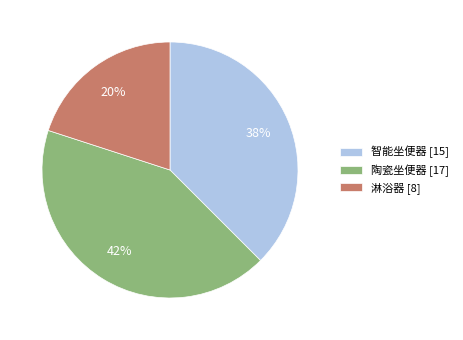

What is the largest slice in the pie chart?

陶瓷坐便器